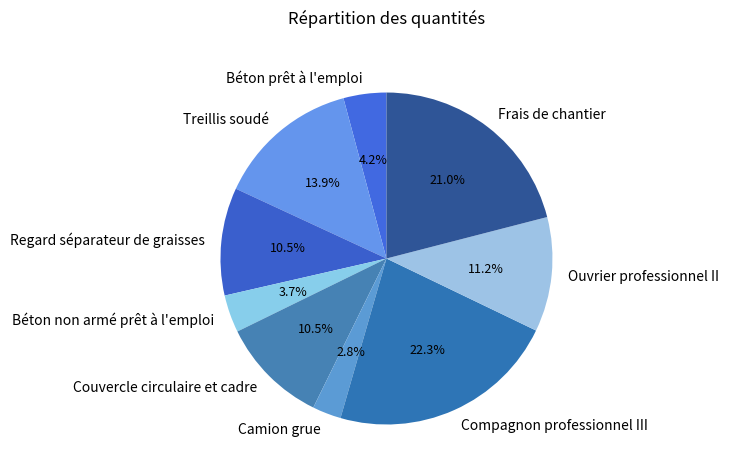

Is it true that Regard séparateur de graisses is 2% of the pie?

False